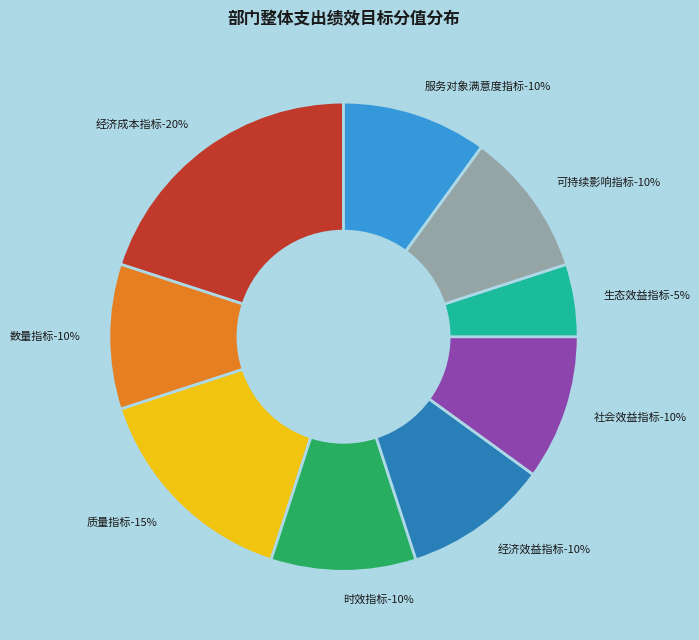

True or false: 质量指标 accounts for 15% of the total.

True